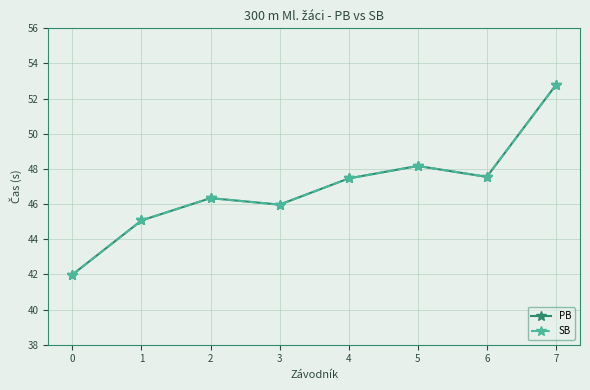

Is this an area chart (filled region under the line)?

No